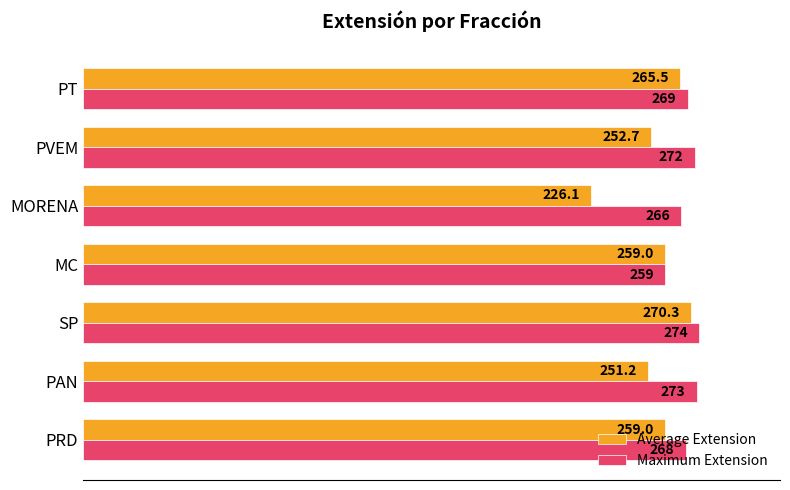

What is the minimum value shown in the chart?

226.1